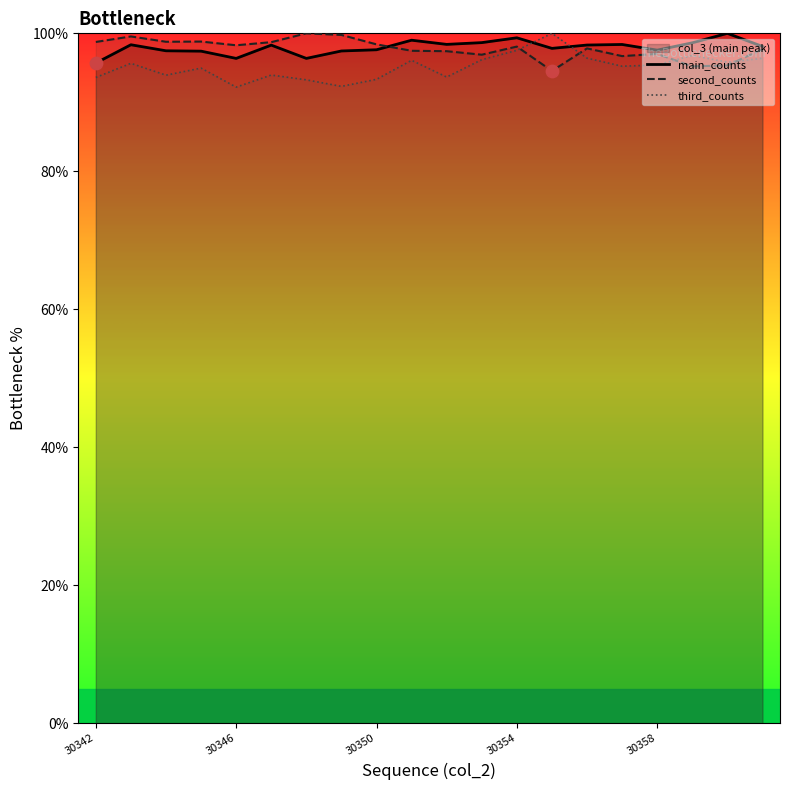

Which series contains the highest Y value?

main_counts